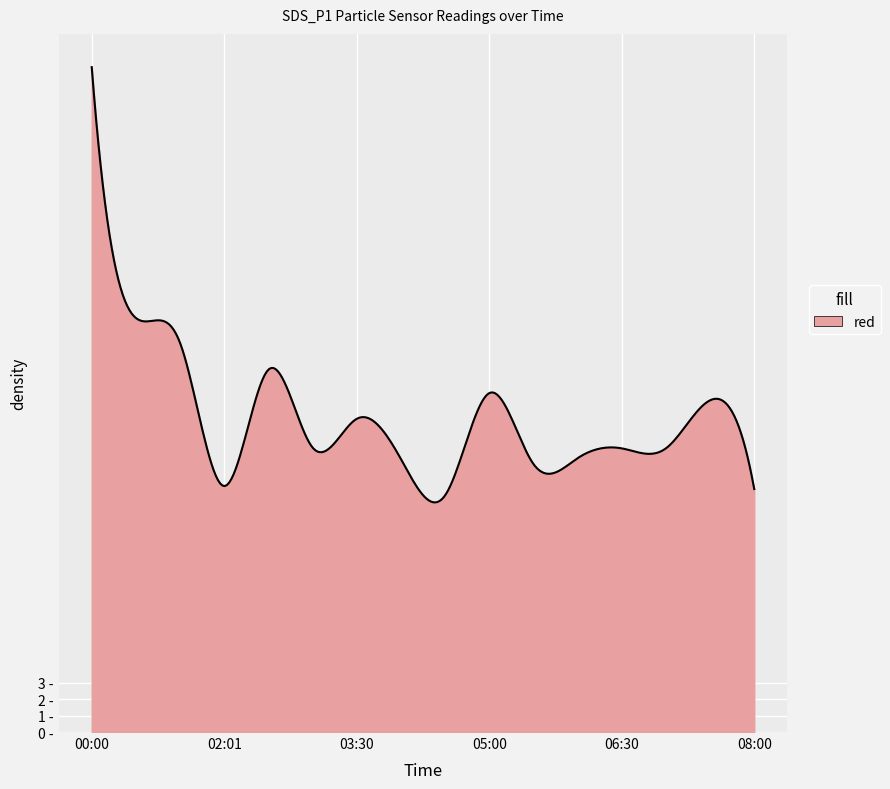

Is this an area chart (filled region under the line)?

Yes